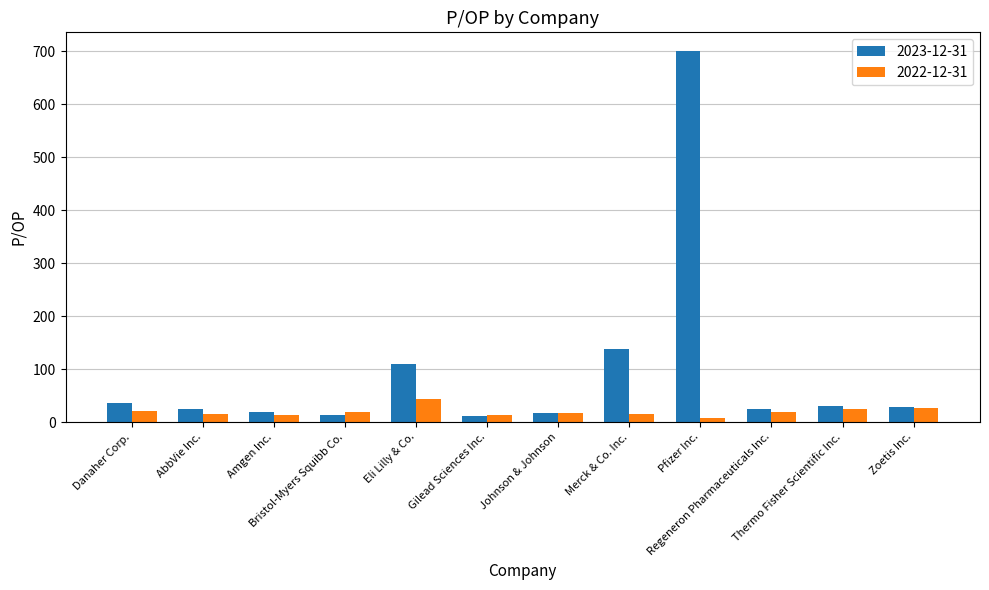

The 2022-12-31 series shows 27.3 at Zoetis Inc.. True or false?

True